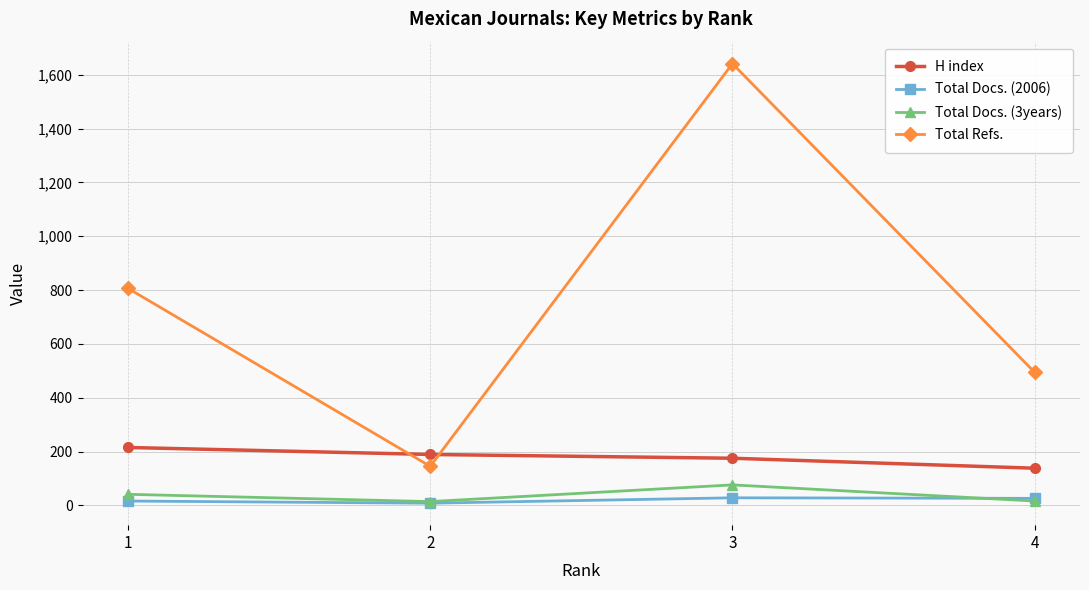

Which category has the highest value in the Total Docs. (3years) series?

3